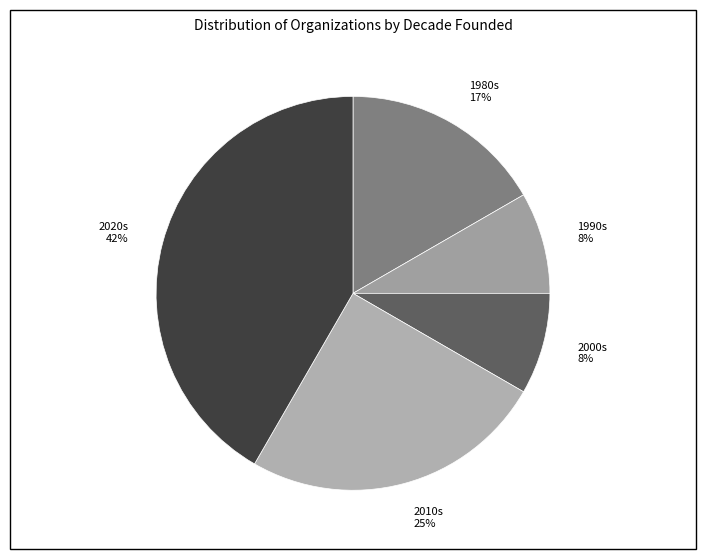

To the nearest percent, what portion does 2010s 25% represent?

25%